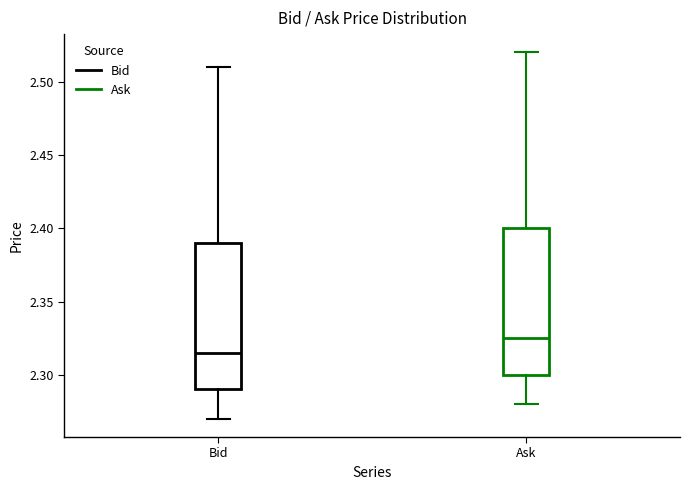

Reading left to right, transcribe this box plot: for each box, give where its median line is, the range the box spans, and where its two whiskers end, as read against the y-axis. The values are not printed on the chart, so give them approximately, as read against the axis.

Bid: median 2.315, box 2.290 to 2.390, whiskers 2.270 to 2.510
Ask: median 2.325, box 2.300 to 2.400, whiskers 2.280 to 2.520